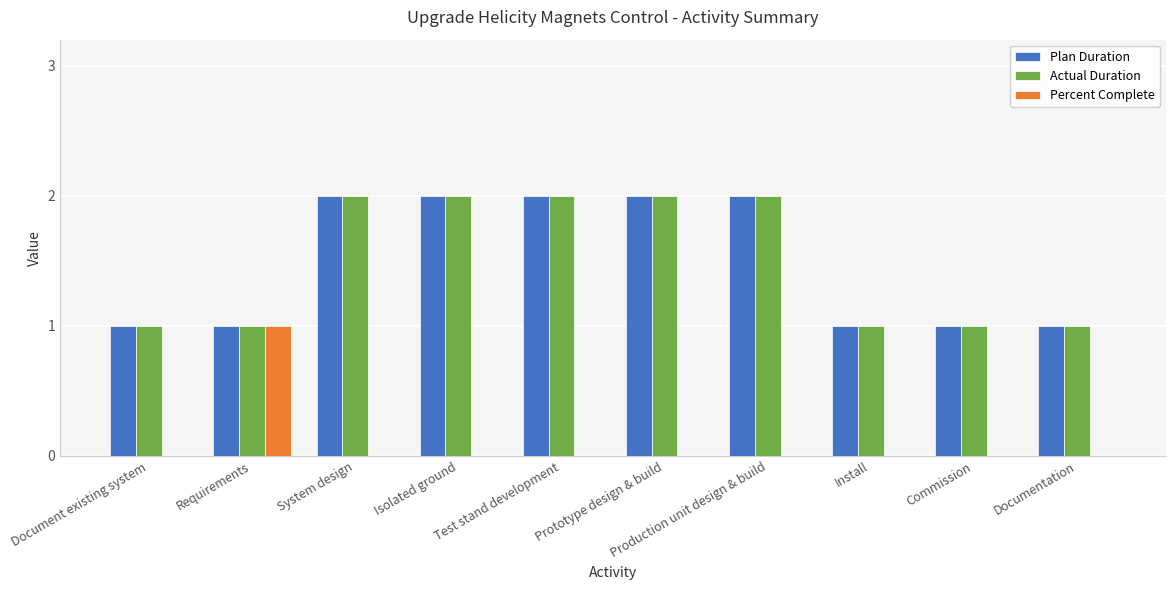

What is the average value of the Plan Duration series?

2